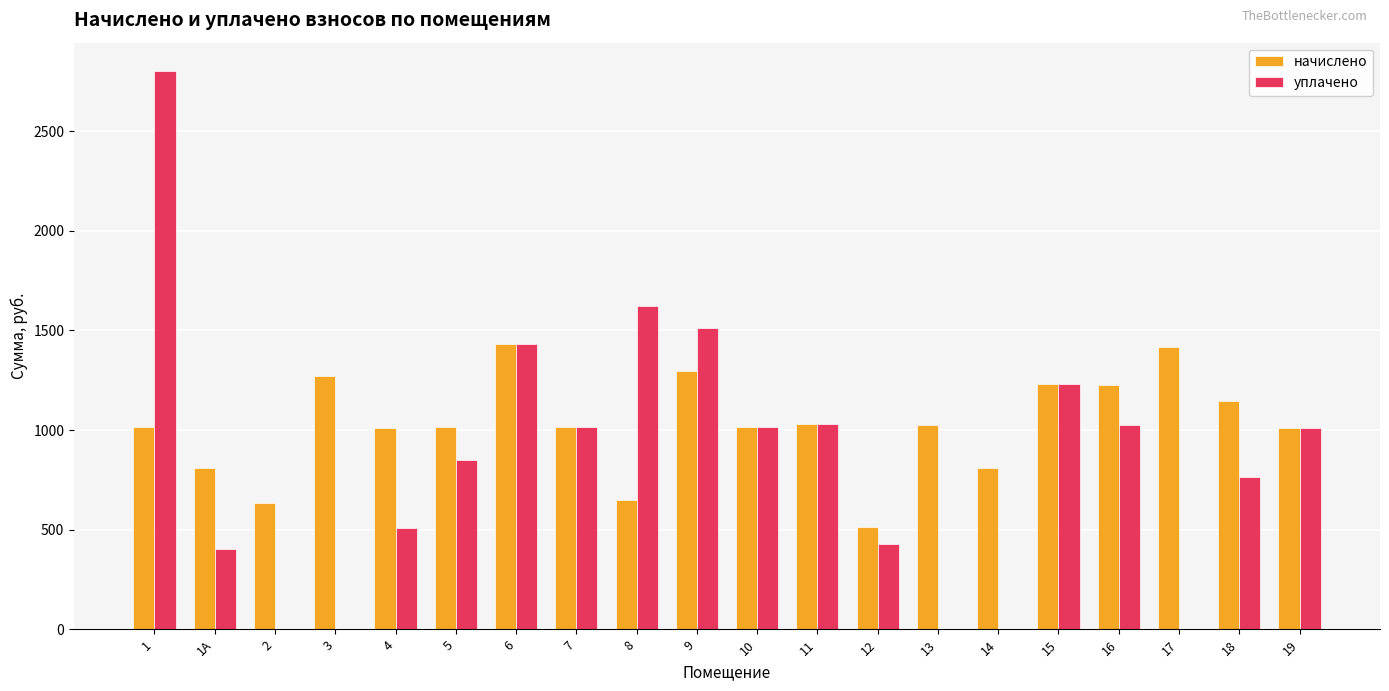

How many values in the начислено series exceed 1017?

12